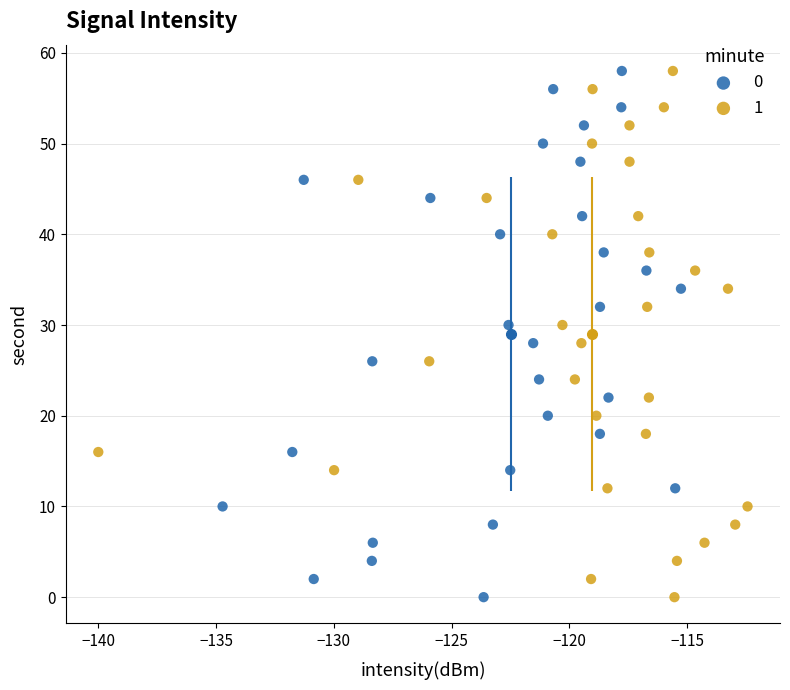

What are all the series names shown in the legend?

0, 1